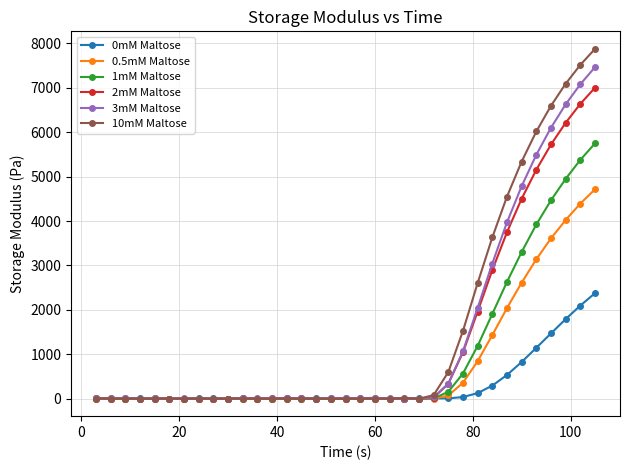

Which series has the largest range (max minus min)?

10mM Maltose